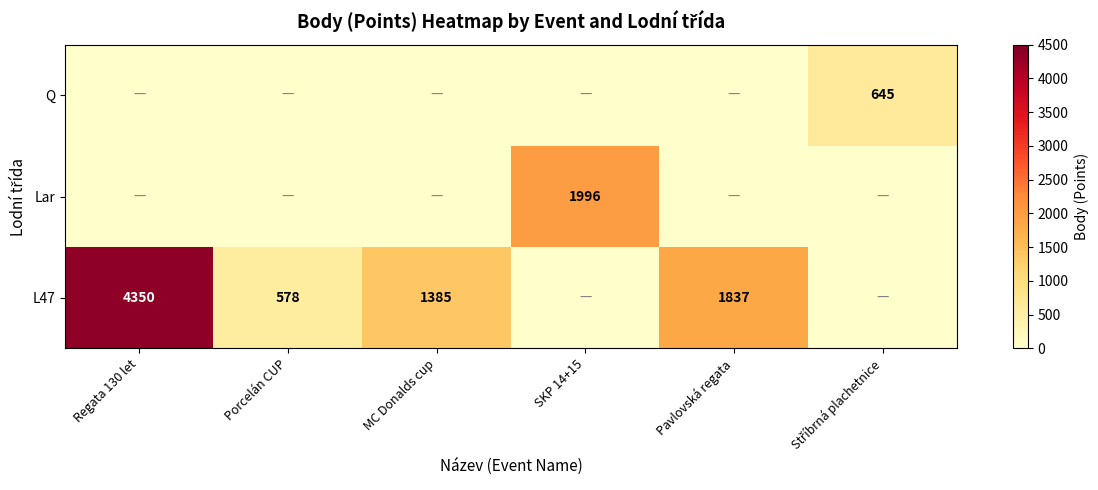

The value of L47 at Pavlovská regata is 2963. True or false?

False